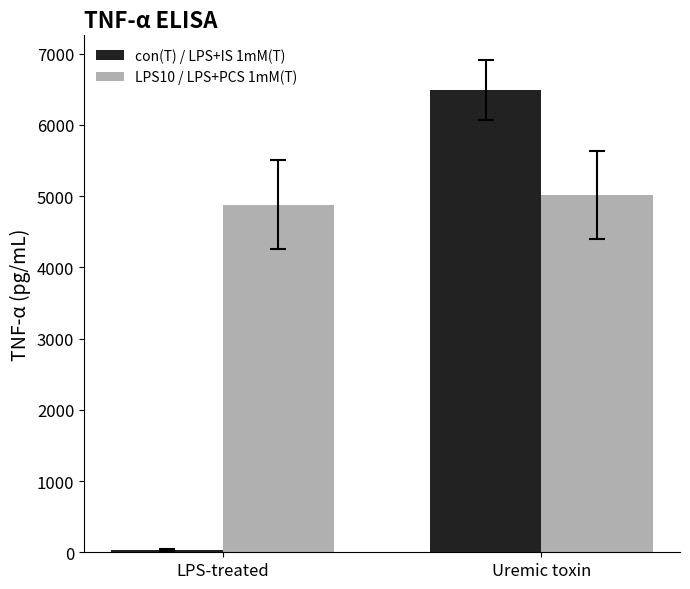

What is the label of the 2nd bar from the left?

Uremic toxin